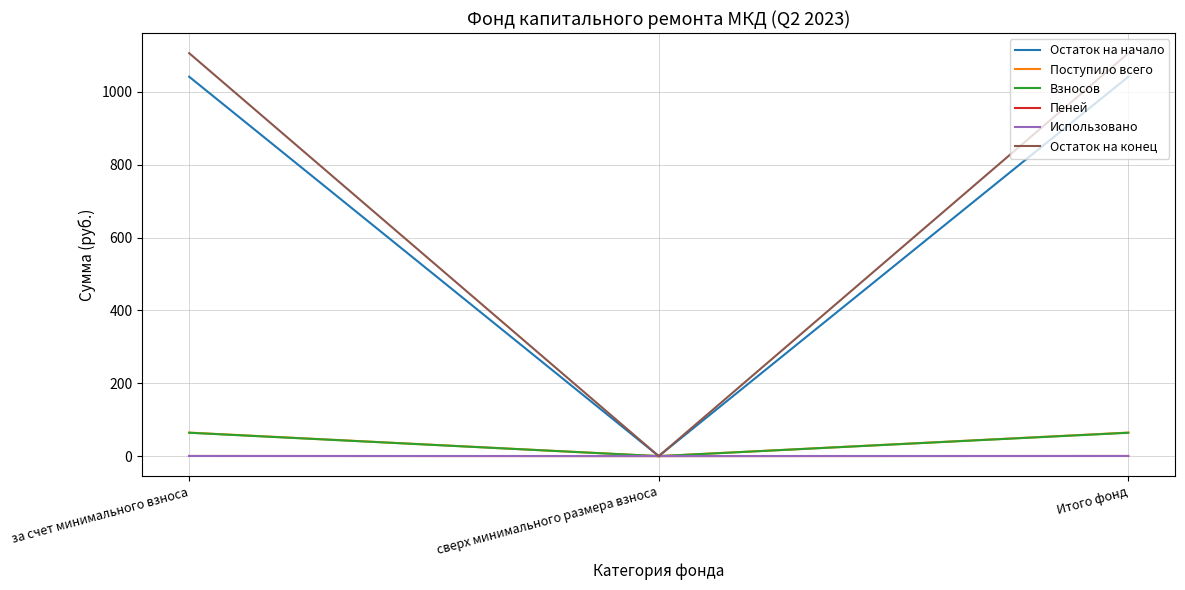

How many positive values does the Остаток на начало series have?

2